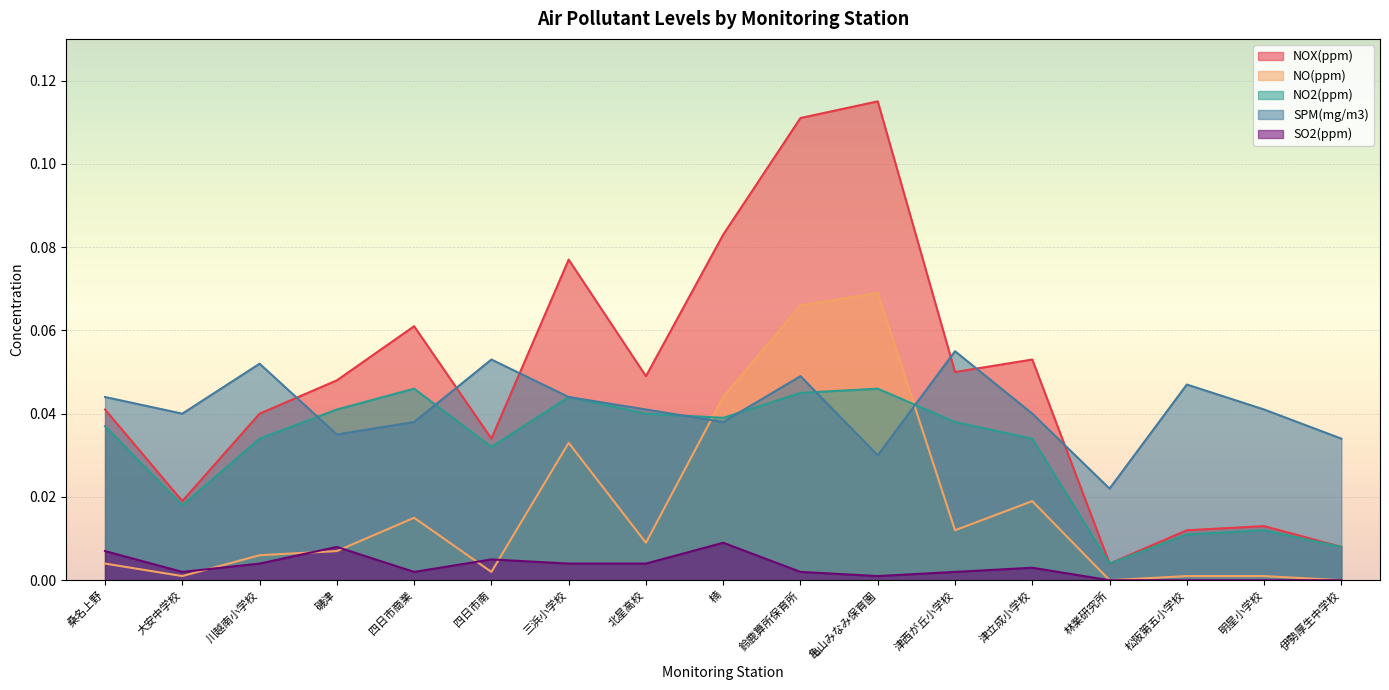

Reading right to left, list all the values displayed in this chart.

NOX(ppm): 伊勢厚生中学校=0.0	明星小学校=0.0	松阪第五小学校=0.0	林業研究所=0.0	津立成小学校=0.1	津西が丘小学校=0.1	亀山みなみ保育園=0.1	鈴鹿算所保育所=0.1	楠=0.1	北星高校=0.0	三浜小学校=0.1	四日市南=0.0	四日市商業=0.1	磯津=0.0	川越南小学校=0.0	大安中学校=0.0	桑名上野=0.0
NO(ppm): 伊勢厚生中学校=0.0	明星小学校=0.0	松阪第五小学校=0.0	林業研究所=0.0	津立成小学校=0.0	津西が丘小学校=0.0	亀山みなみ保育園=0.1	鈴鹿算所保育所=0.1	楠=0.0	北星高校=0.0	三浜小学校=0.0	四日市南=0.0	四日市商業=0.0	磯津=0.0	川越南小学校=0.0	大安中学校=0.0	桑名上野=0.0
NO2(ppm): 伊勢厚生中学校=0.0	明星小学校=0.0	松阪第五小学校=0.0	林業研究所=0.0	津立成小学校=0.0	津西が丘小学校=0.0	亀山みなみ保育園=0.0	鈴鹿算所保育所=0.0	楠=0.0	北星高校=0.0	三浜小学校=0.0	四日市南=0.0	四日市商業=0.0	磯津=0.0	川越南小学校=0.0	大安中学校=0.0	桑名上野=0.0
SPM(mg/m3): 伊勢厚生中学校=0.0	明星小学校=0.0	松阪第五小学校=0.0	林業研究所=0.0	津立成小学校=0.0	津西が丘小学校=0.1	亀山みなみ保育園=0.0	鈴鹿算所保育所=0.0	楠=0.0	北星高校=0.0	三浜小学校=0.0	四日市南=0.1	四日市商業=0.0	磯津=0.0	川越南小学校=0.1	大安中学校=0.0	桑名上野=0.0
SO2(ppm): 伊勢厚生中学校=0.0	明星小学校=0.0	松阪第五小学校=0.0	林業研究所=0.0	津立成小学校=0.0	津西が丘小学校=0.0	亀山みなみ保育園=0.0	鈴鹿算所保育所=0.0	楠=0.0	北星高校=0.0	三浜小学校=0.0	四日市南=0.0	四日市商業=0.0	磯津=0.0	川越南小学校=0.0	大安中学校=0.0	桑名上野=0.0